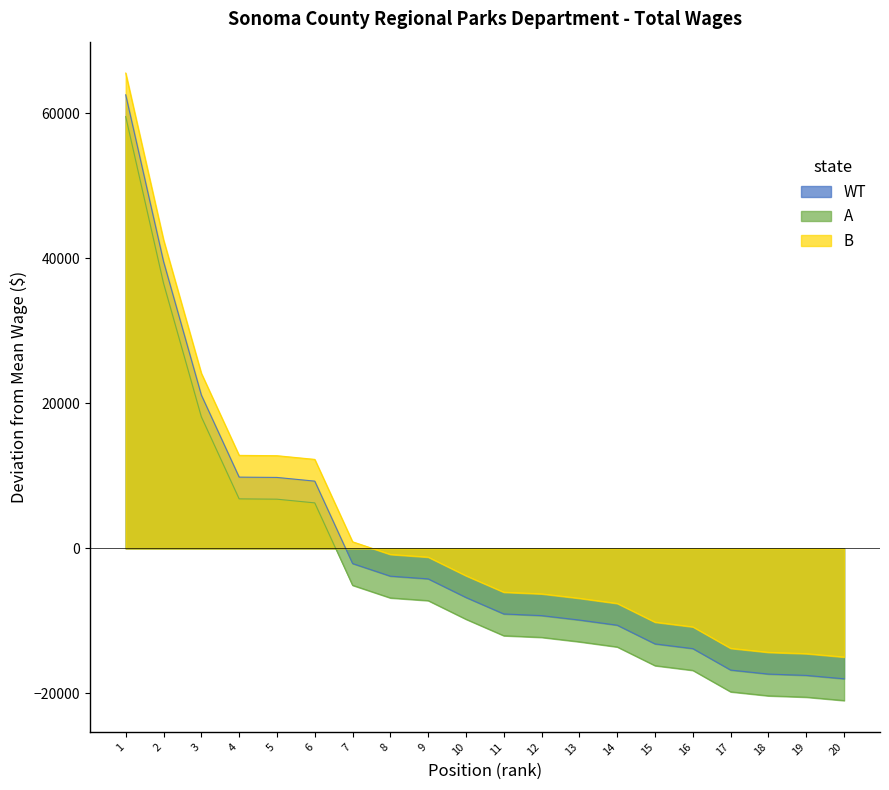

The value of WT at 8 is -3824.9. True or false?

True